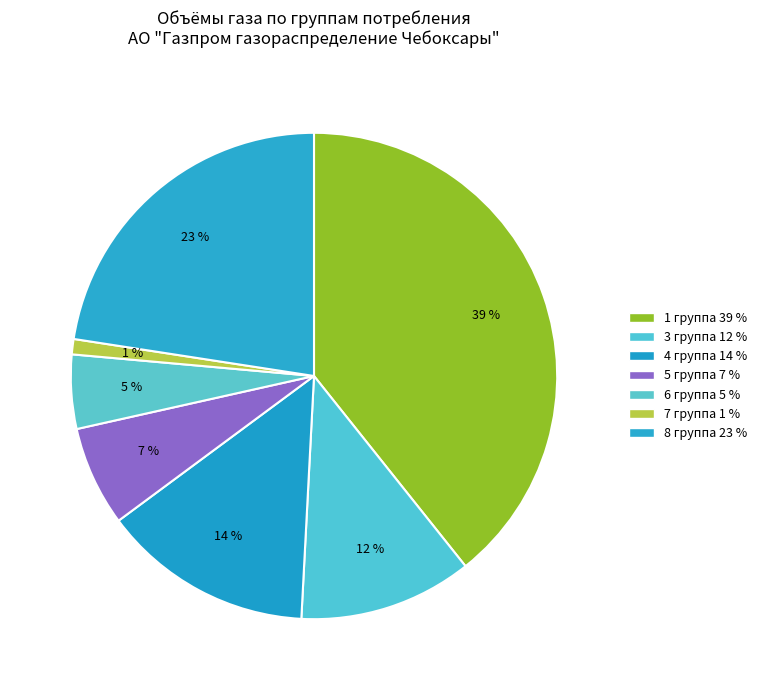

Count the number of slices in the pie.

7